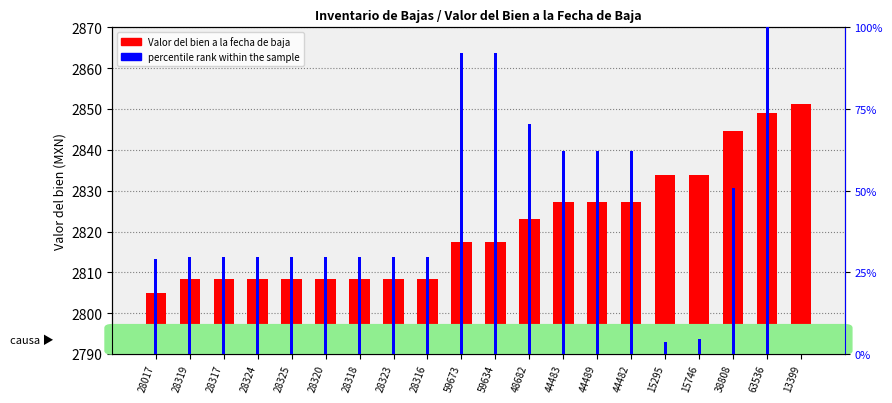

What is the difference between the second highest and minimum values?

44.1